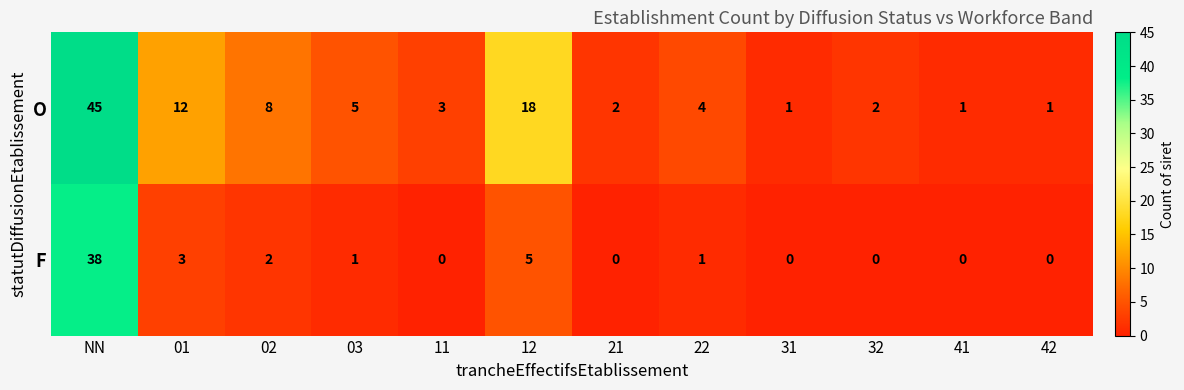

Rank the series at 21 from highest to lowest value.

O, F